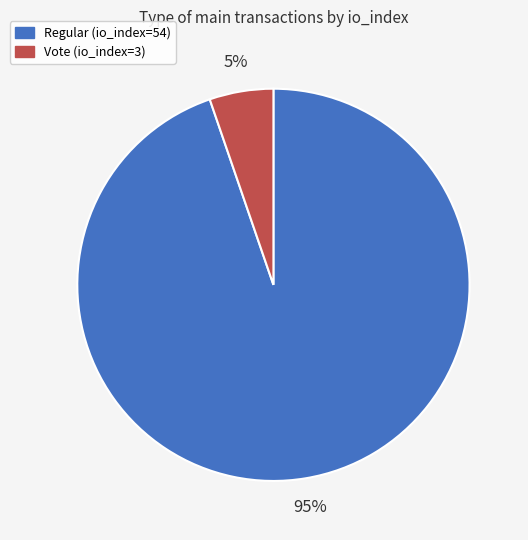

Between Vote (io_index=3) and Regular (io_index=54), which is larger?

Regular (io_index=54)